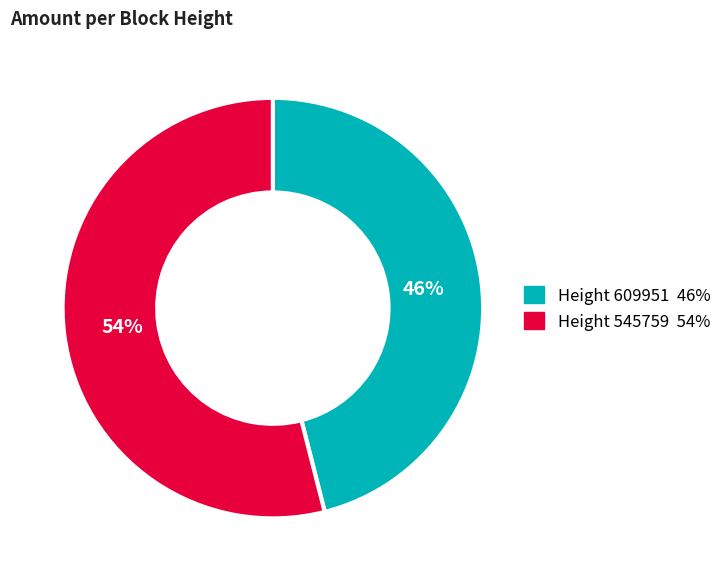

How many segments does this pie chart have?

2